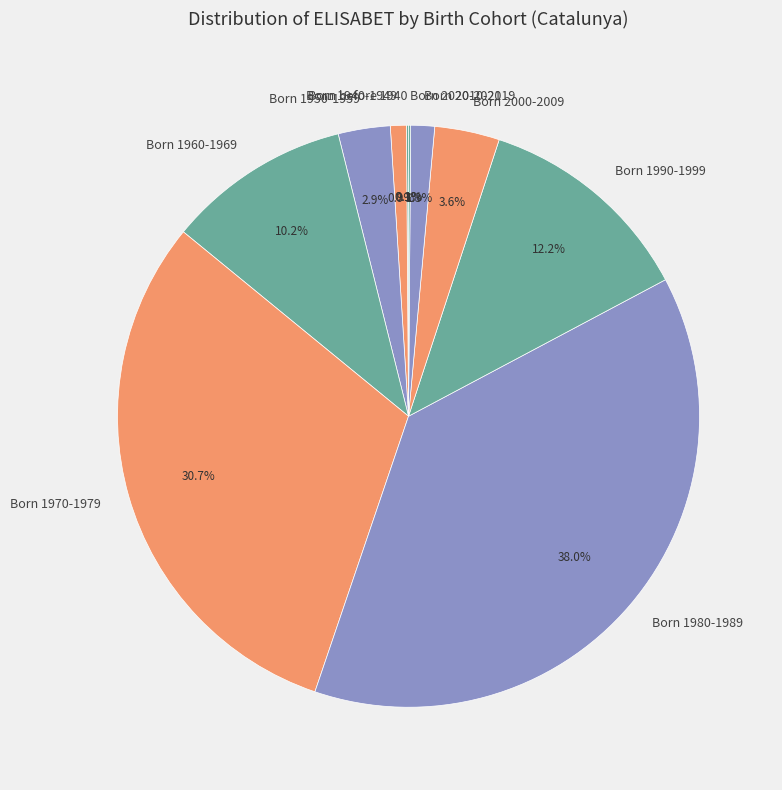

Which slice is the largest?

Born 1980-1989